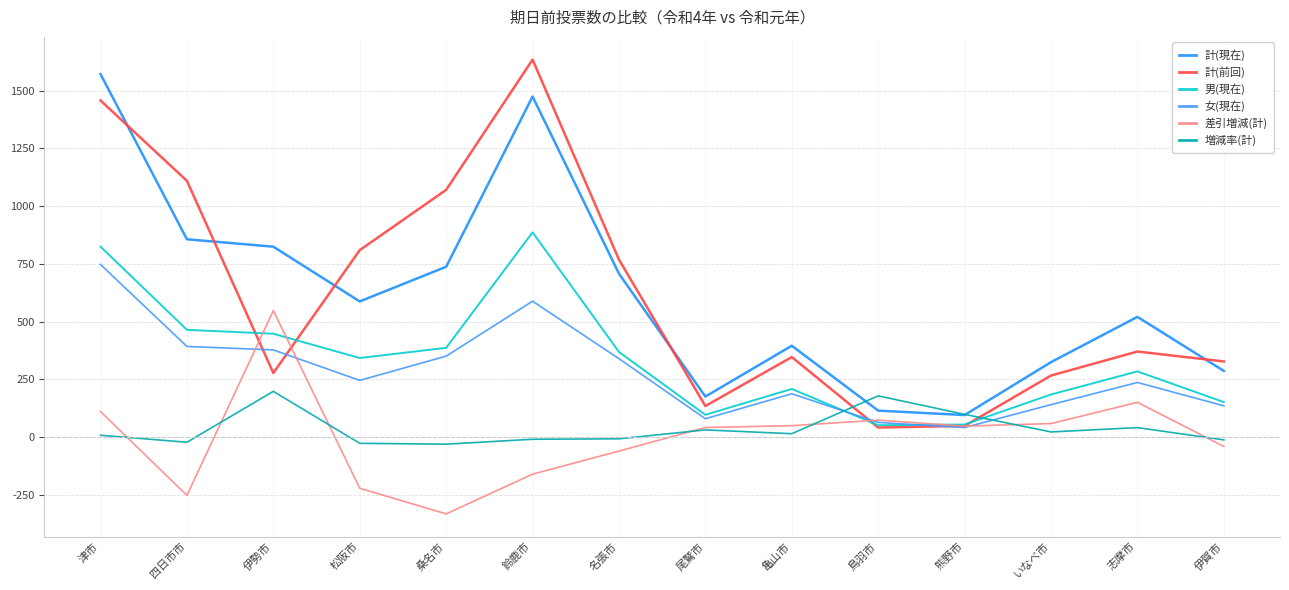

Which category has the lowest value across all series?

桑名市